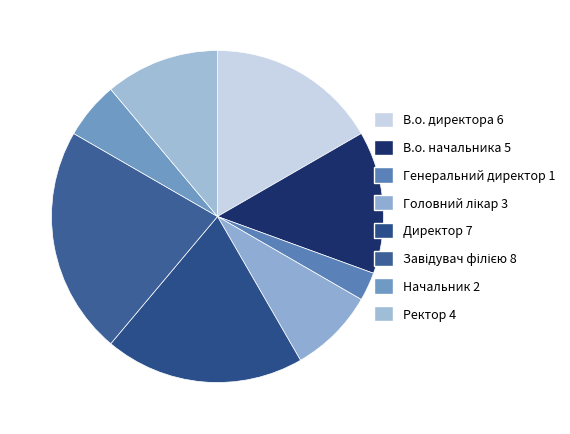

To the nearest percent, what is the difference between the largest and smallest slice percentages?

19%